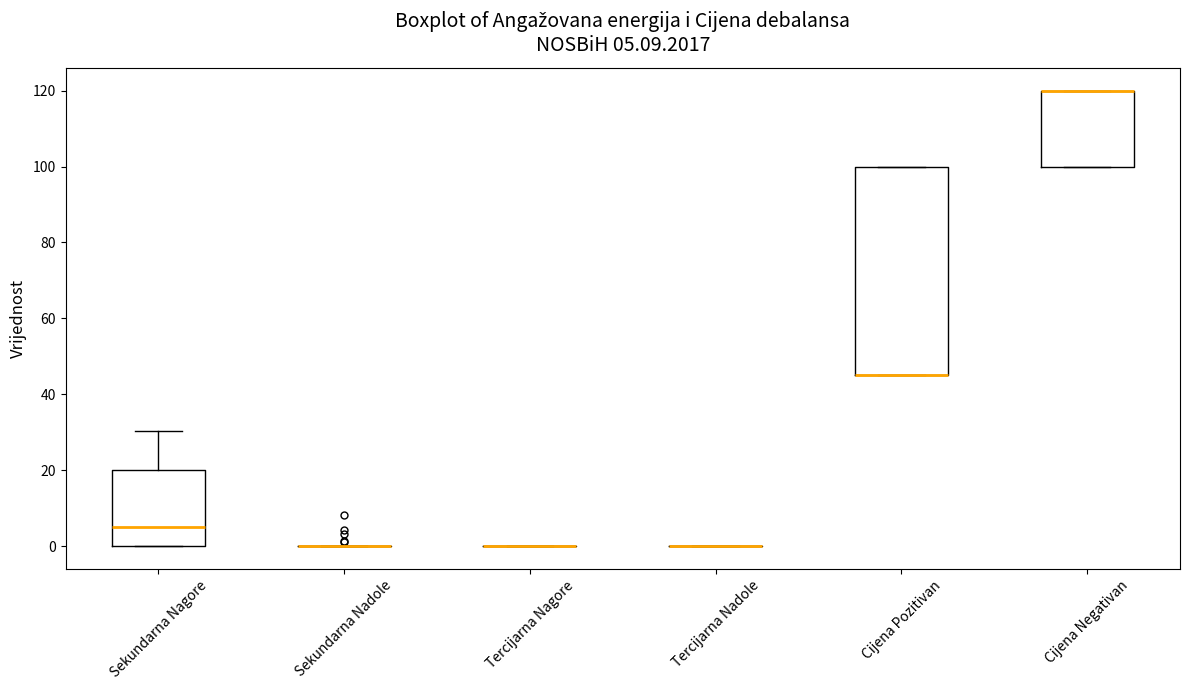

Which box is the tallest, from its lower edge to its upper edge?

Cijena Pozitivan